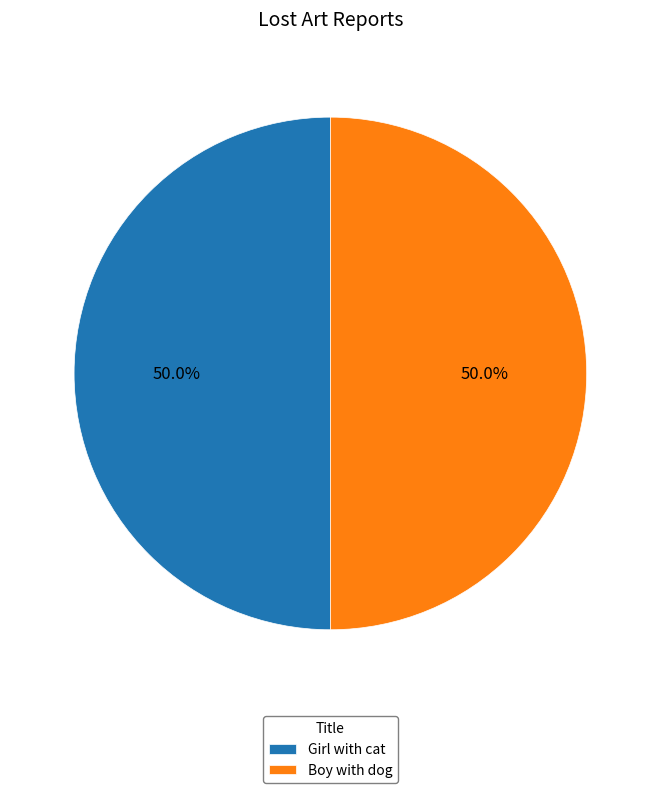

What is the total percentage of Boy with dog and Girl with cat?

100.0%